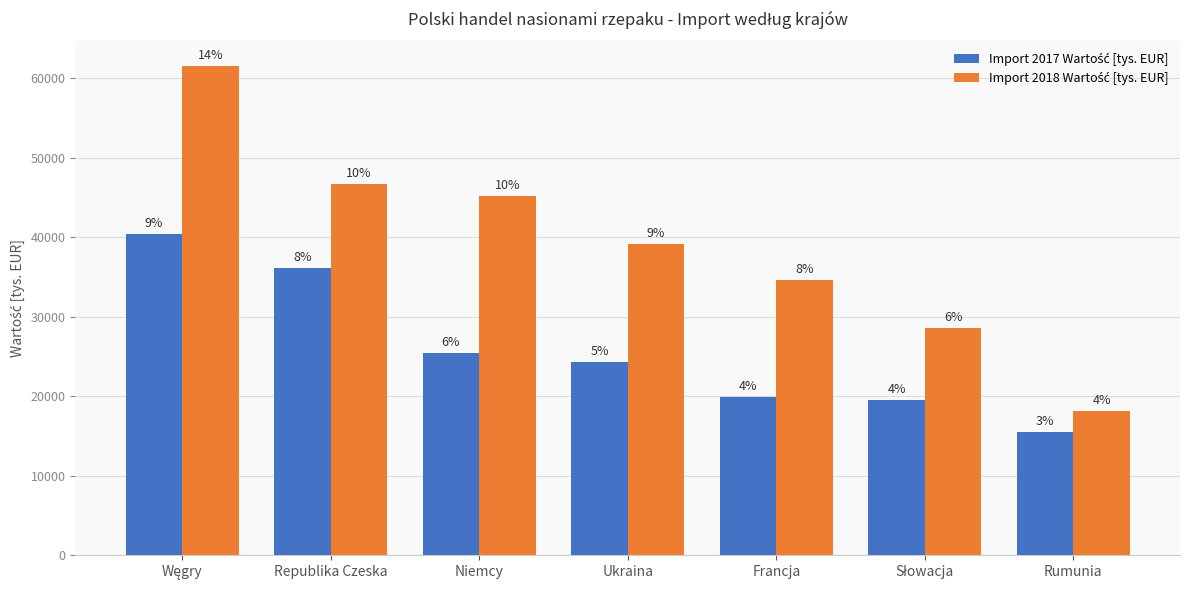

Are the bars horizontal?

No